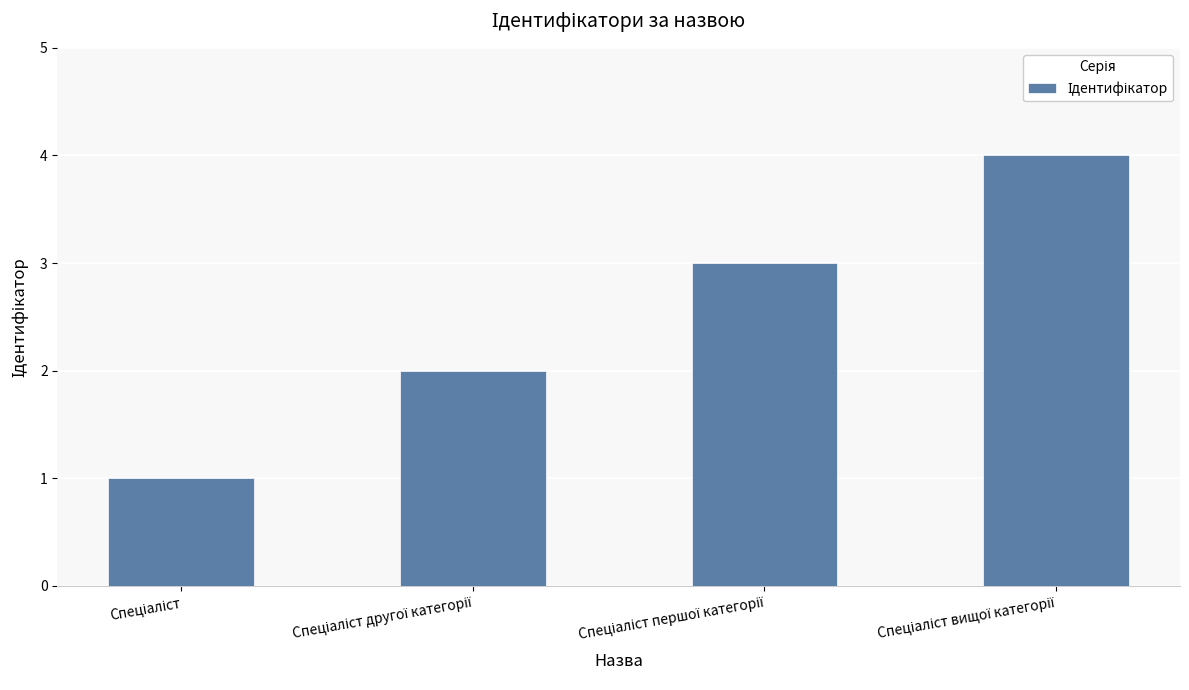

How many distinct data groups are displayed?

1